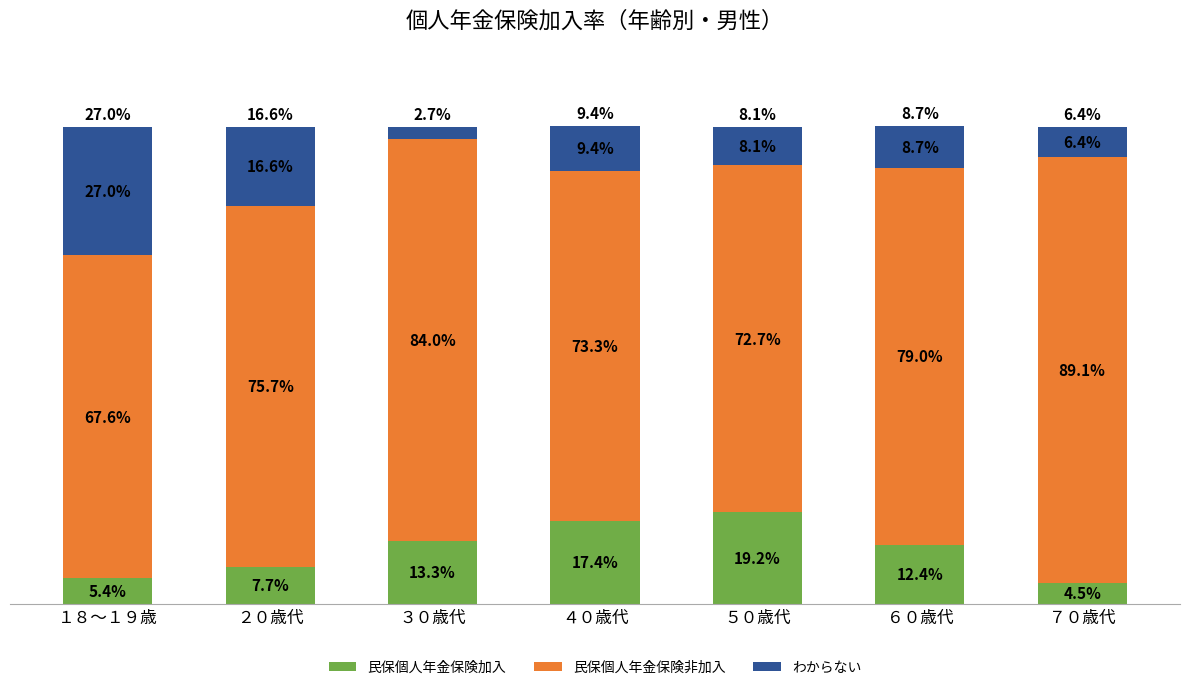

Where is 民保個人年金保険加入 nearest to the value 11?

６０歳代